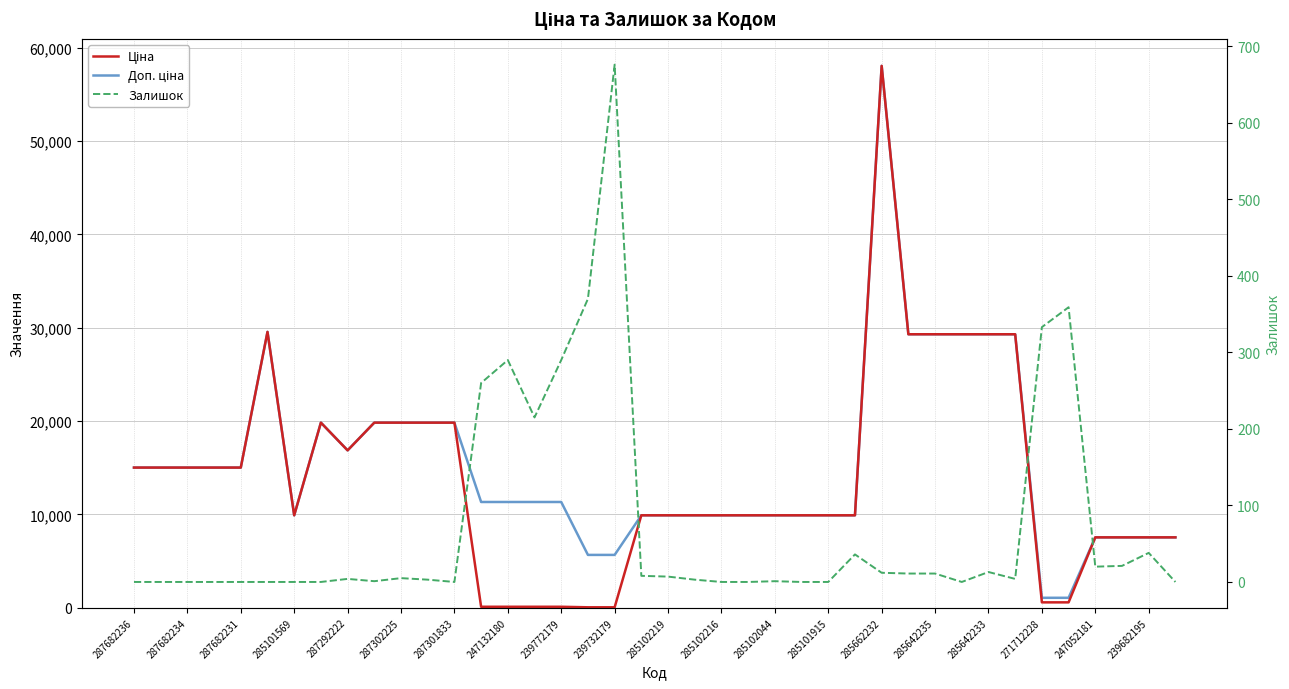

What is the greatest value displayed?

58037.0